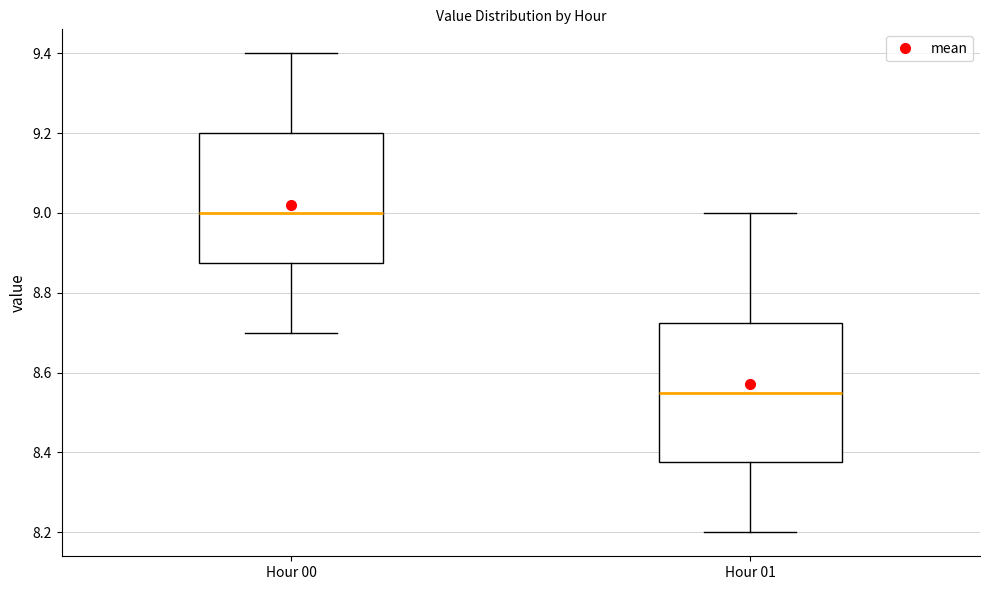

Comparing the boxes themselves (not the whiskers), which one is the tallest?

Hour 01